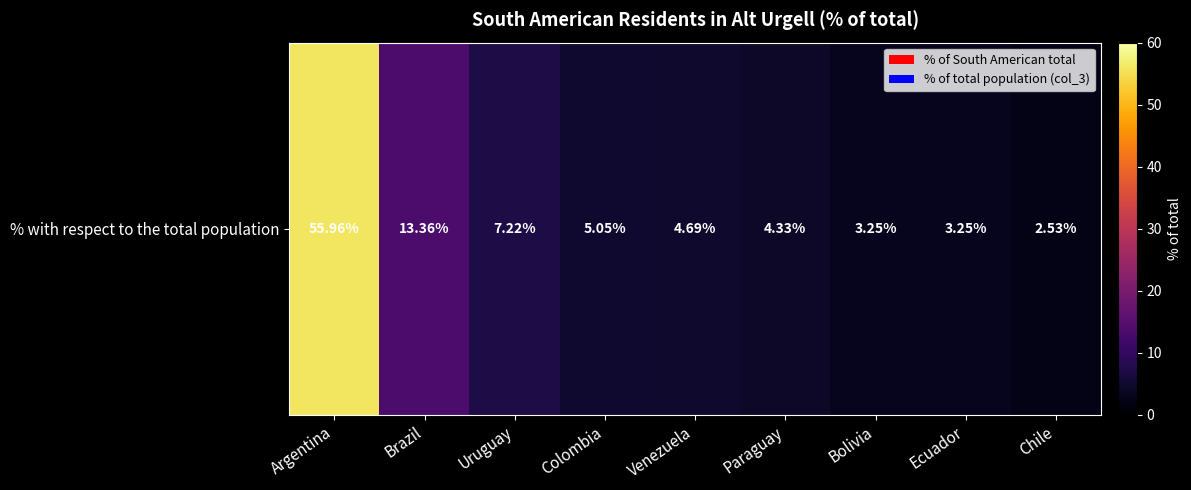

At which category does the chart reach its minimum across all series?

Chile